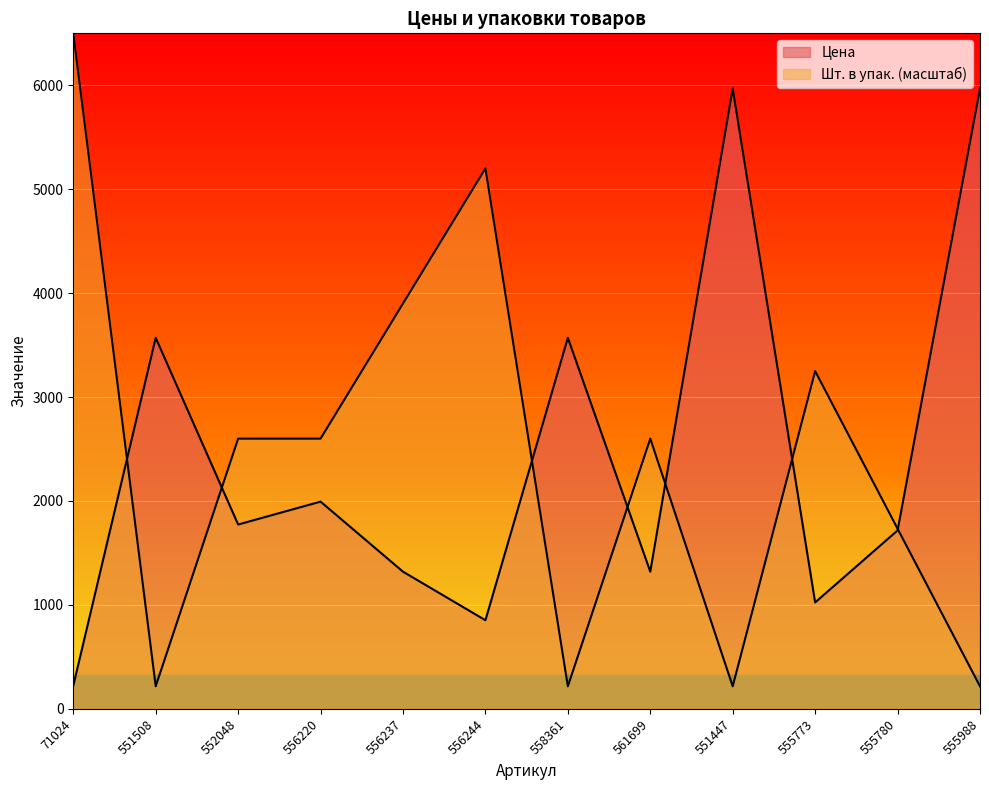

Reading right to left, extract all data points from this chart.

Цена: 5969.0	1716.7	1023.8	5969.0	1319.8	3570.5	852.6	1319.8	1993.8	1773.4	3570.5	222.5
Шт. в упак.: 216.7	1733.3	3250.0	216.7	2600.0	216.7	5200.0	3900.0	2600.0	2600.0	216.7	6500.0